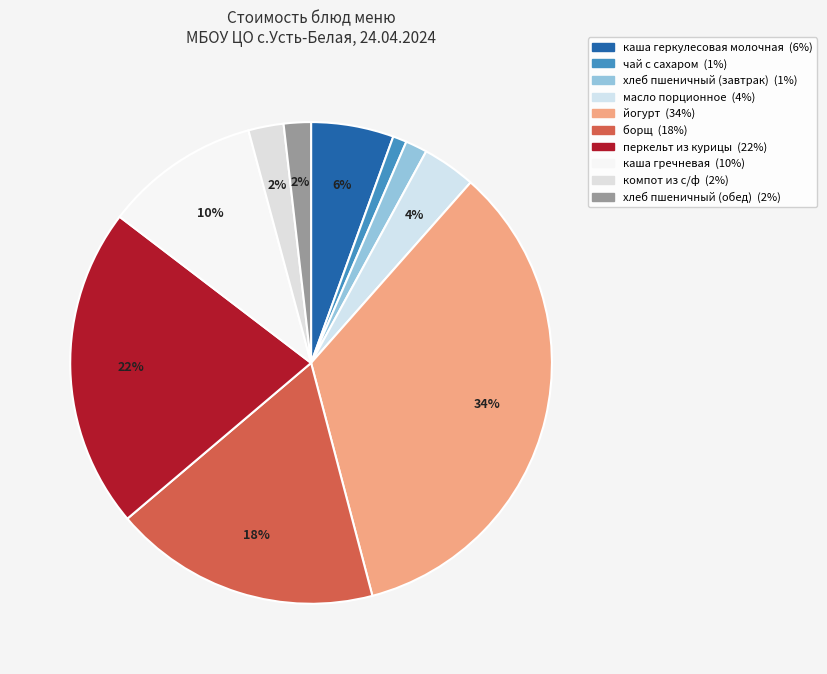

Is компот из с/ф the majority of the pie?

No